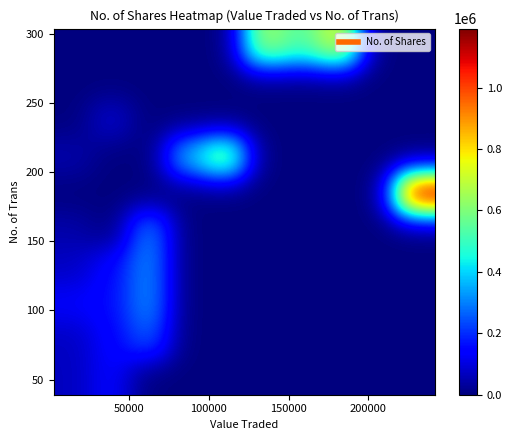

How many distinct data groups are displayed?

10